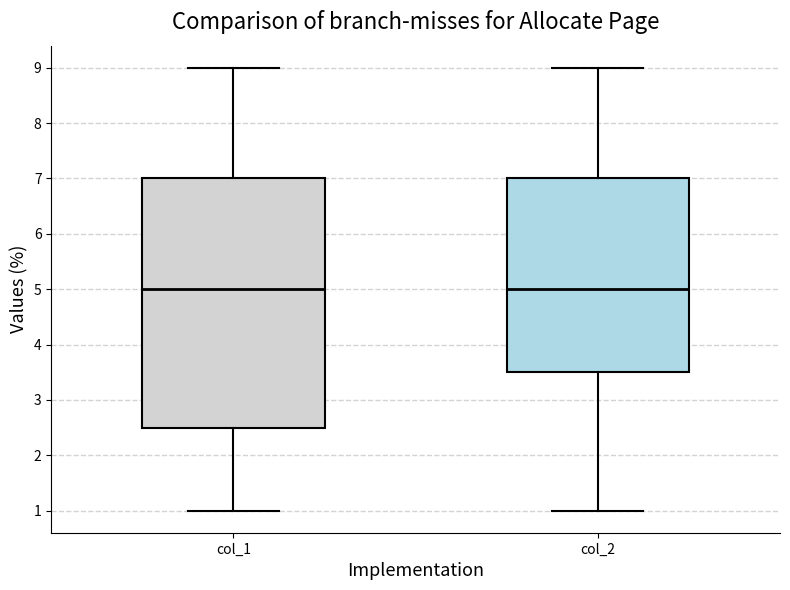

Which box is the tallest, from its lower edge to its upper edge?

col_1